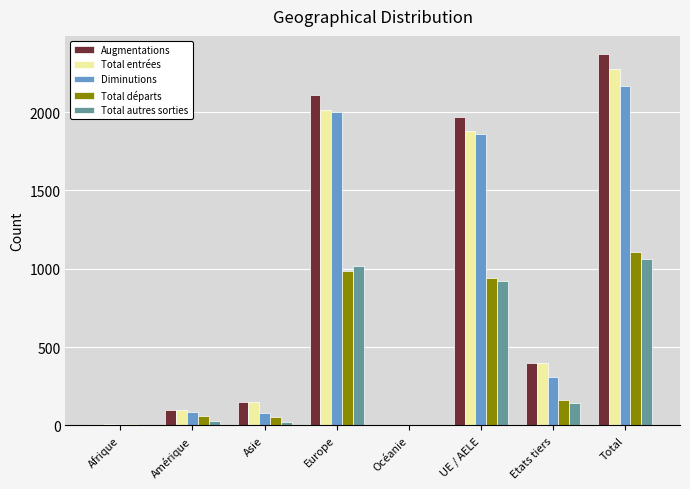

Which series has the largest range (max minus min)?

Augmentations